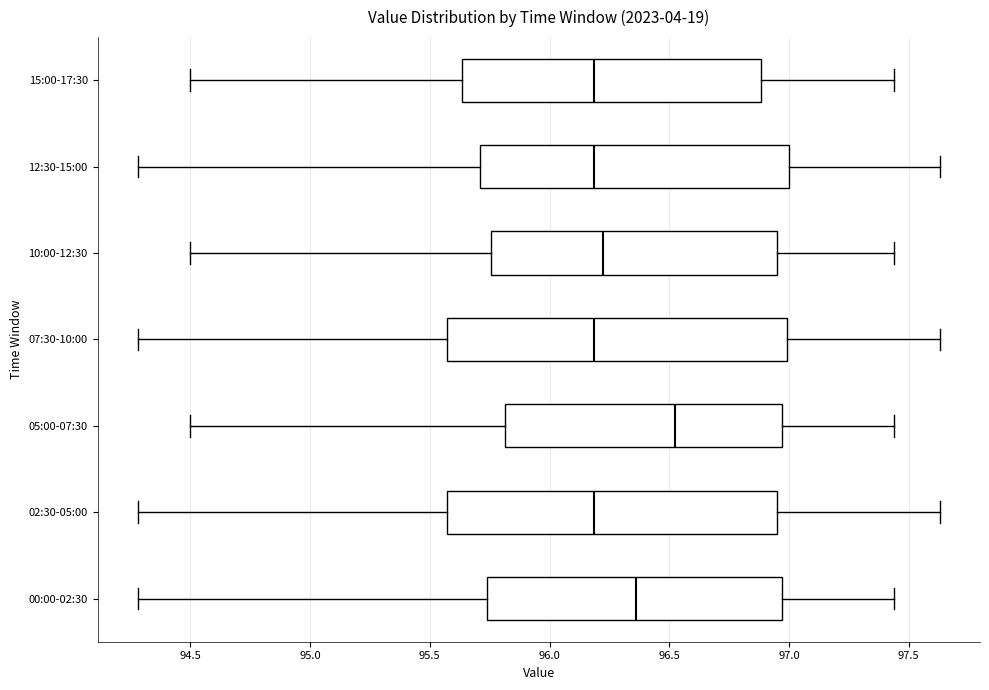

Reading bottom to top, read every box against the x-axis: the position of its median line, the range the box covers, and the ends of its whiskers. The values are not printed on the chart, so give them approximately, as read against the axis.

00:00-02:30: median 96.35, box 95.75 to 96.95, whiskers 94.30 to 97.45
02:30-05:00: median 96.20, box 95.55 to 96.95, whiskers 94.30 to 97.65
05:00-07:30: median 96.55, box 95.80 to 96.95, whiskers 94.50 to 97.45
07:30-10:00: median 96.20, box 95.55 to 97.00, whiskers 94.30 to 97.65
10:00-12:30: median 96.25, box 95.75 to 96.95, whiskers 94.50 to 97.45
12:30-15:00: median 96.20, box 95.70 to 97.00, whiskers 94.30 to 97.65
15:00-17:30: median 96.20, box 95.65 to 96.90, whiskers 94.50 to 97.45